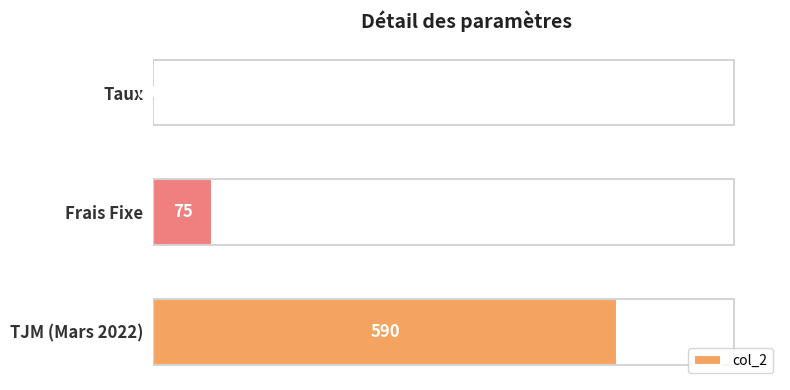

What is the maximum value shown in the chart?

590.0